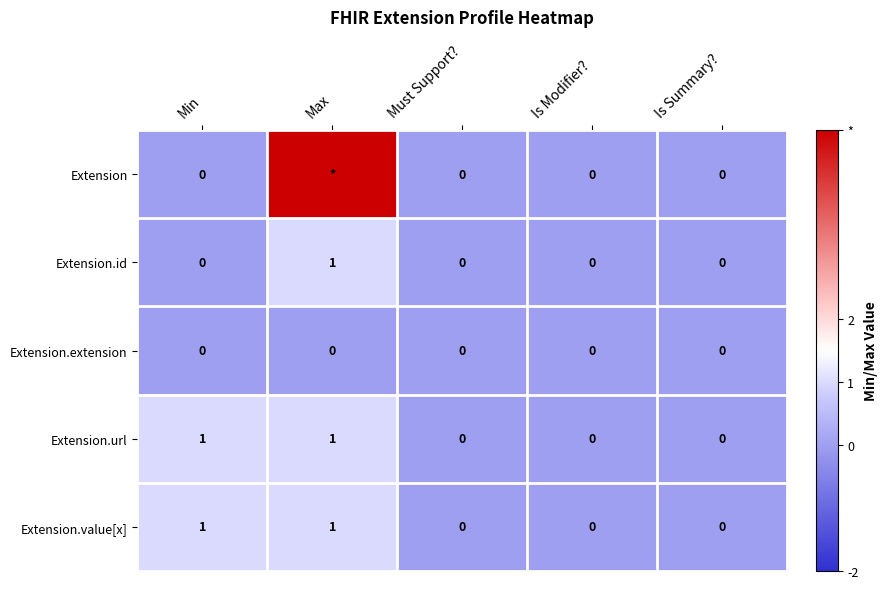

Which label corresponds to the largest value in the chart?

Max